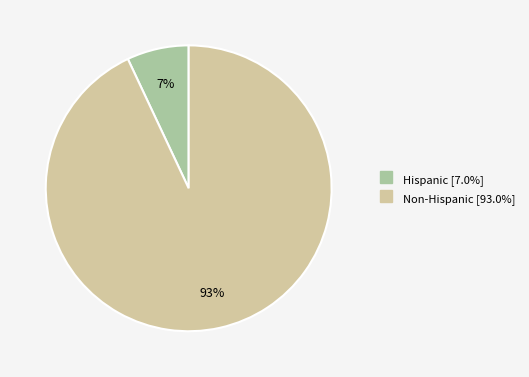

Which slice is the smallest?

Hispanic